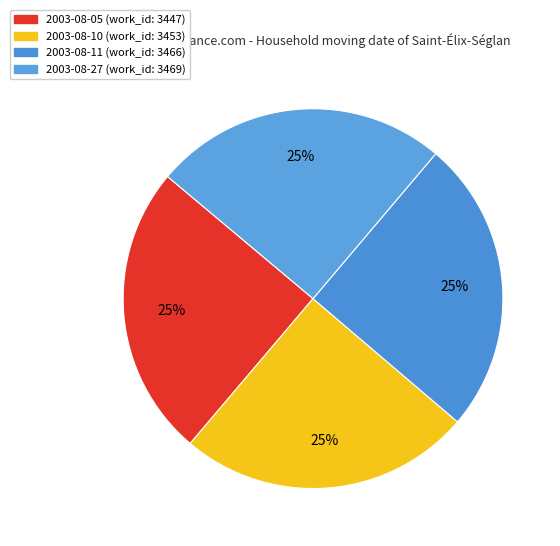

Is there any slice that represents more than half of the pie?

No